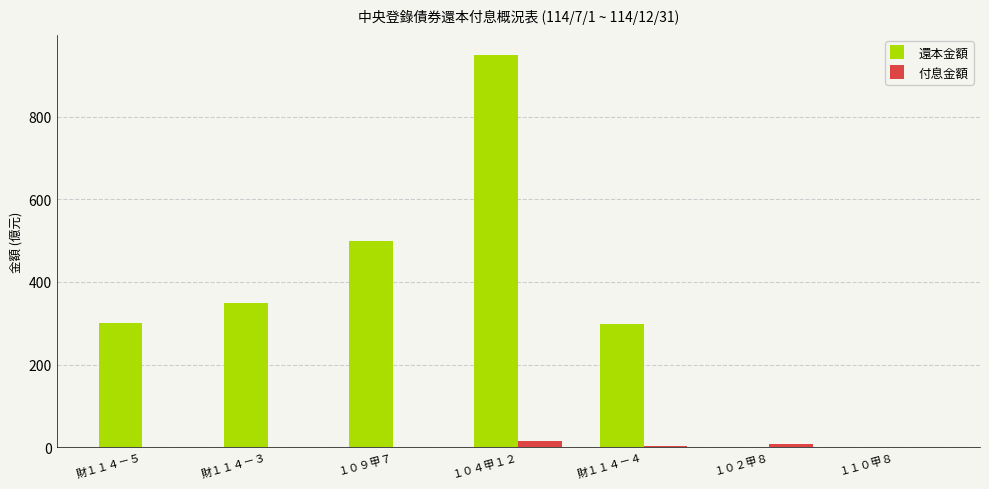

Is it true that 還本金額 equals 348.7 at 財１１４－３?

True